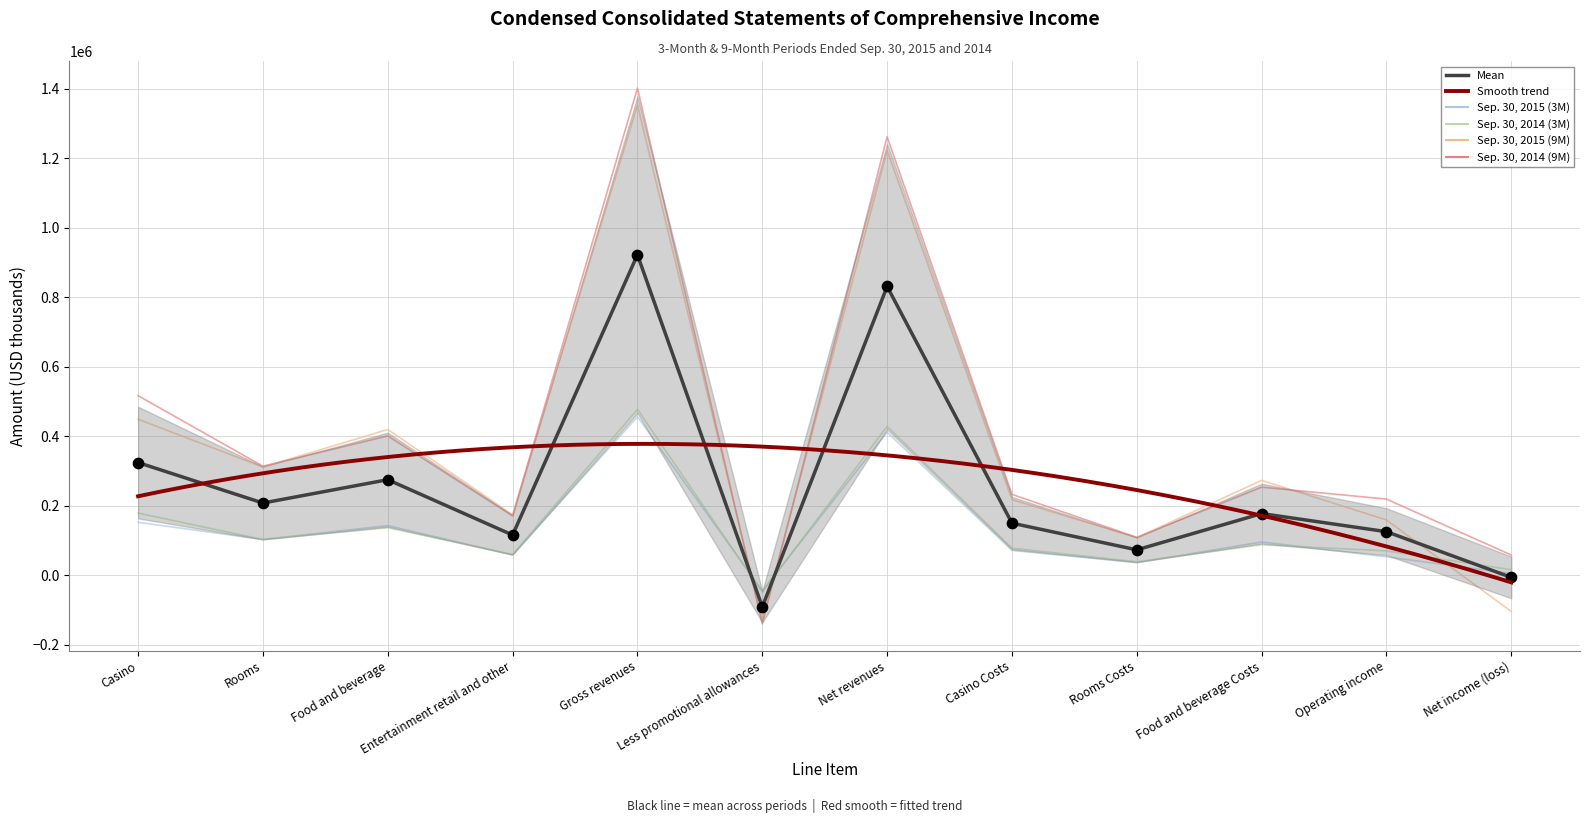

At which category is the sum across all series the highest?

Gross revenues